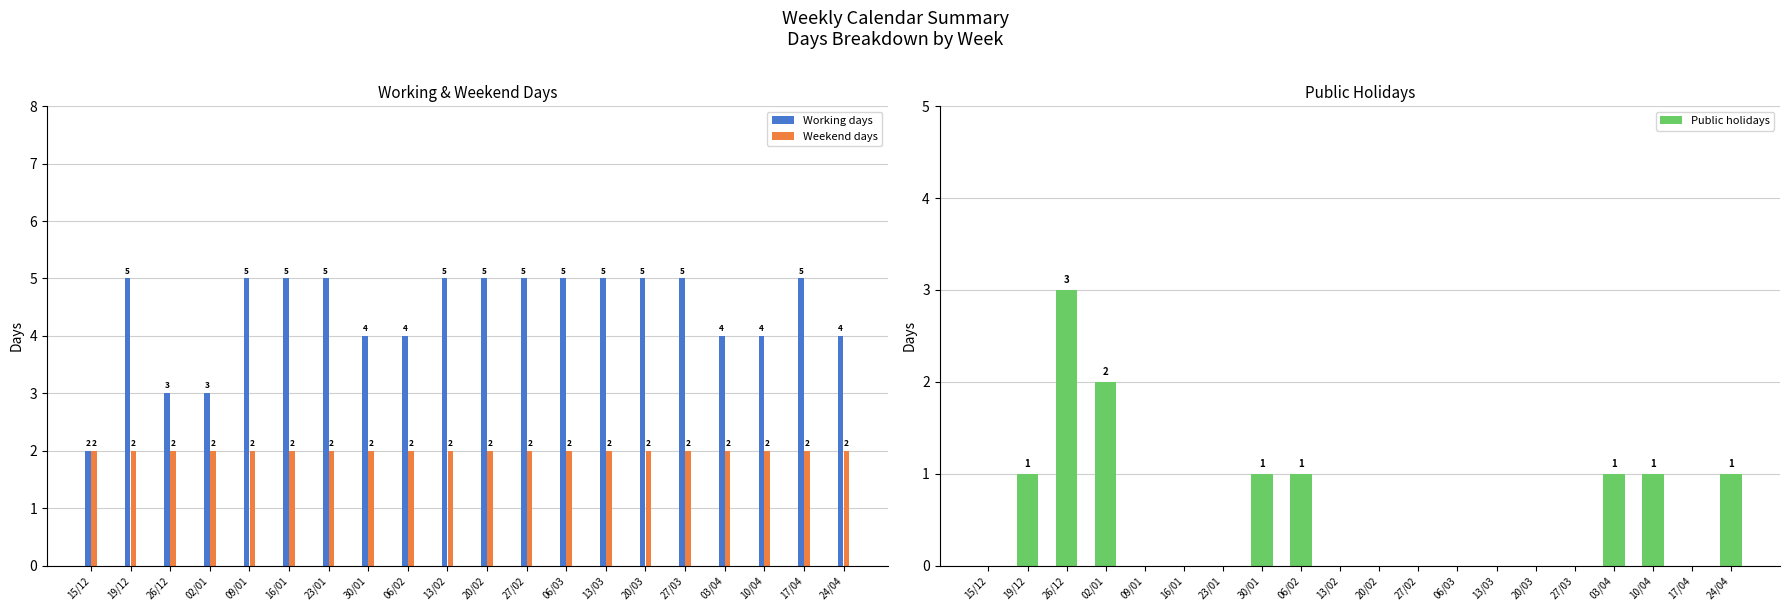

Rank the series by their maximum value, from highest to lowest.

Working days, Public holidays, Weekend days